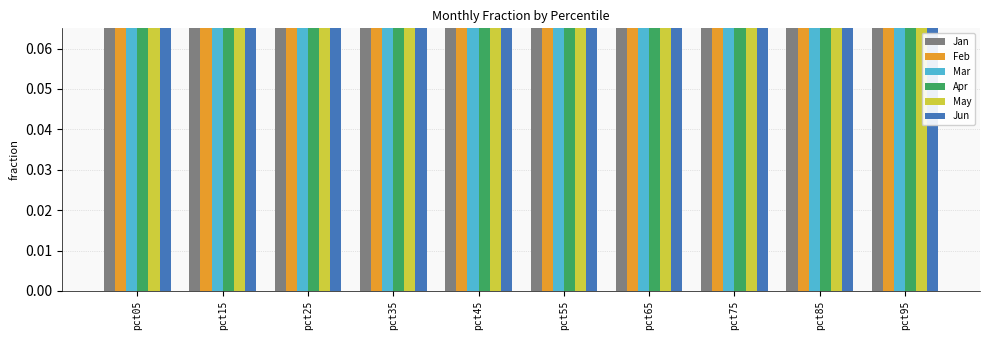

Which series has the largest range (max minus min)?

Jan